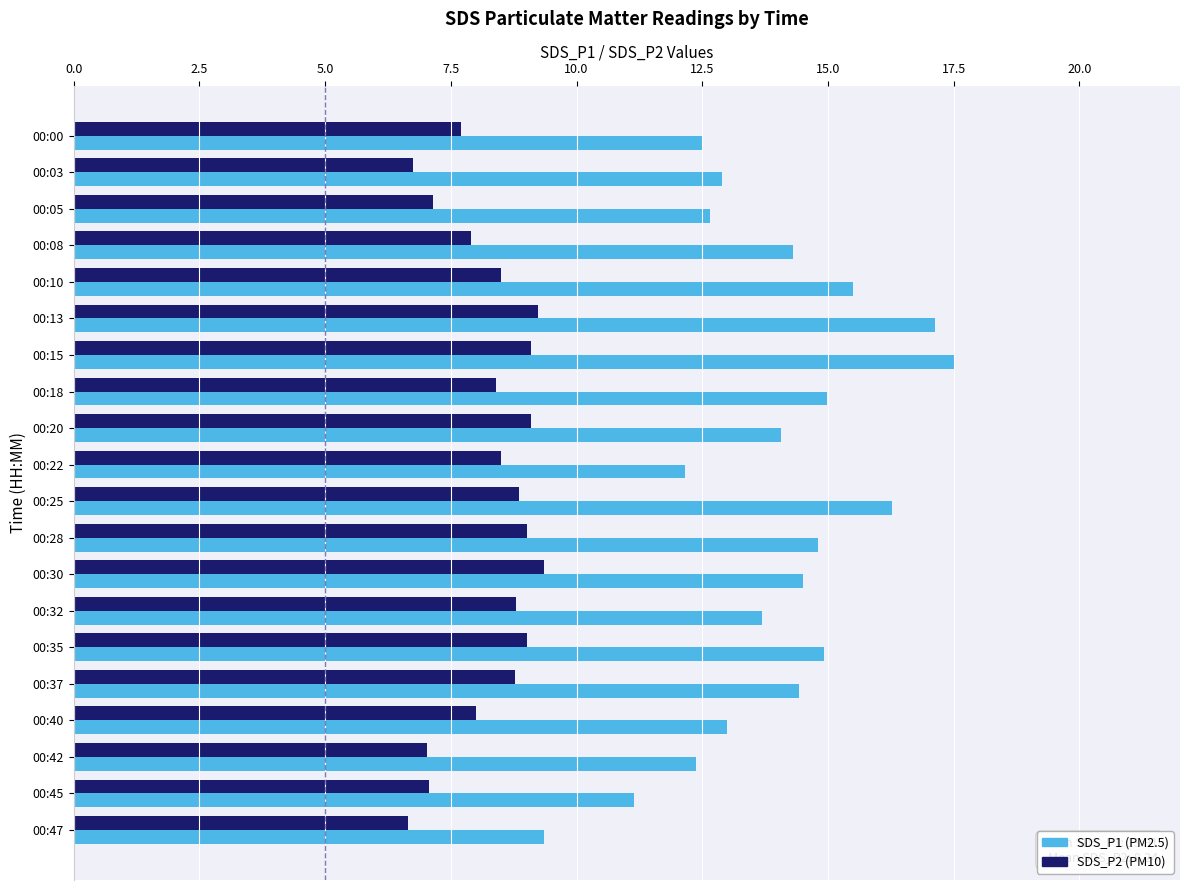

What is the spread (max minus min) of values at 00:47?

2.7